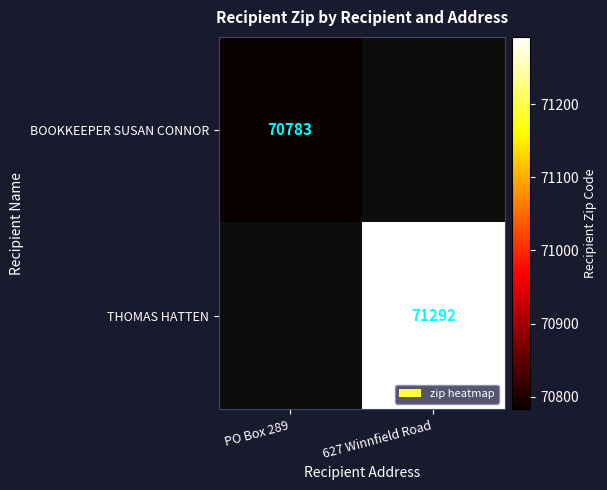

True or false: BOOKKEEPER SUSAN CONNOR has a value of 116973 at PO Box 289.

False